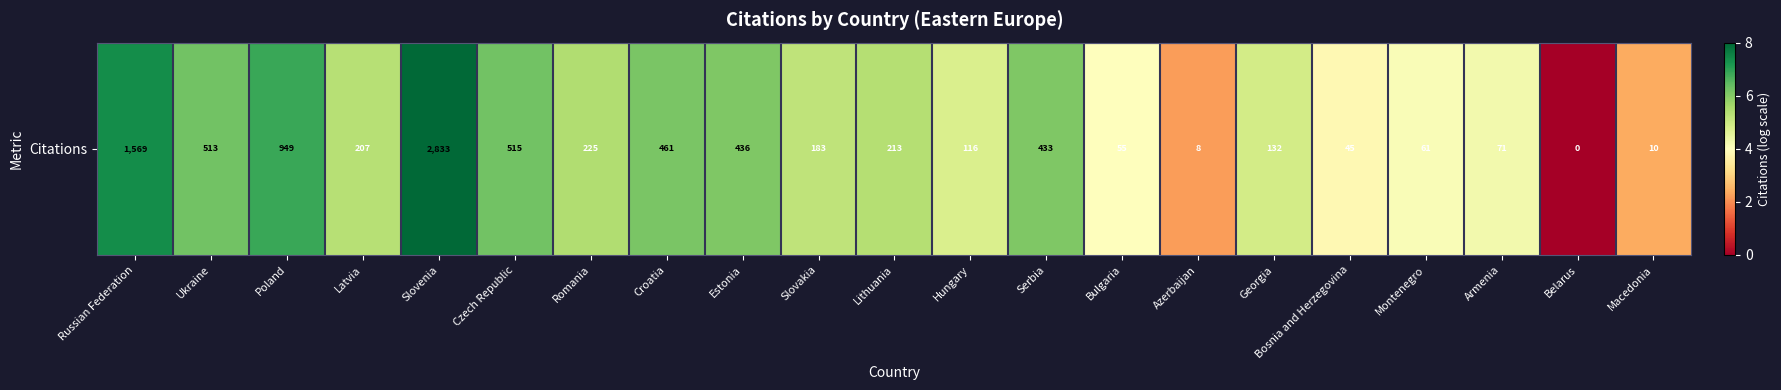

Reading right to left, extract all data points from this chart.

2.4	0.0	4.3	4.1	3.8	4.9	2.2	4.0	6.1	4.8	5.4	5.2	6.1	6.1	5.4	6.2	7.9	5.3	6.9	6.2	7.4